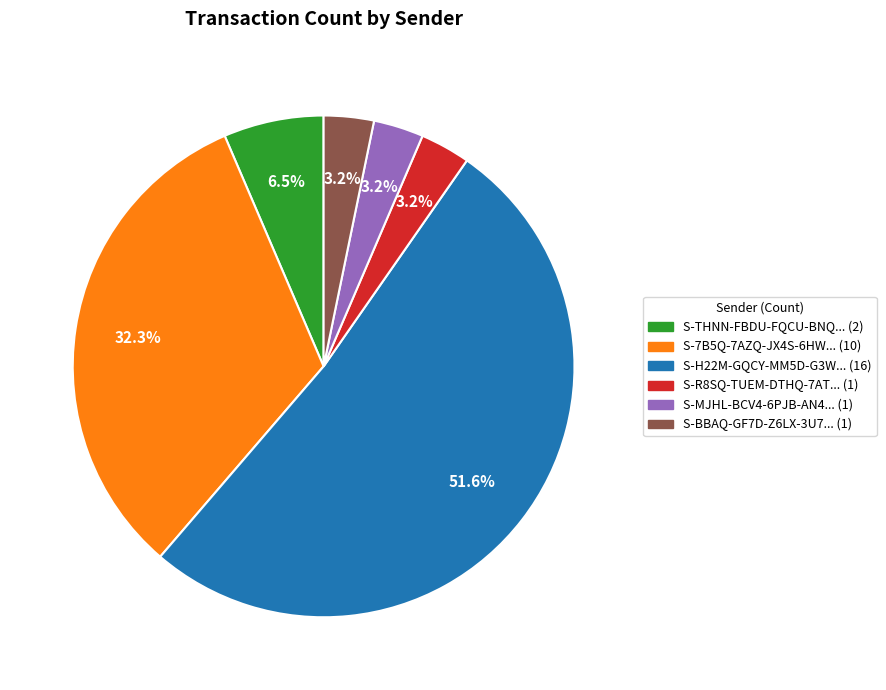

What is the total percentage of S-R8SQ-TUEM-DTHQ-7AT... (1) and S-7B5Q-7AZQ-JX4S-6HW... (10)?

35.5%